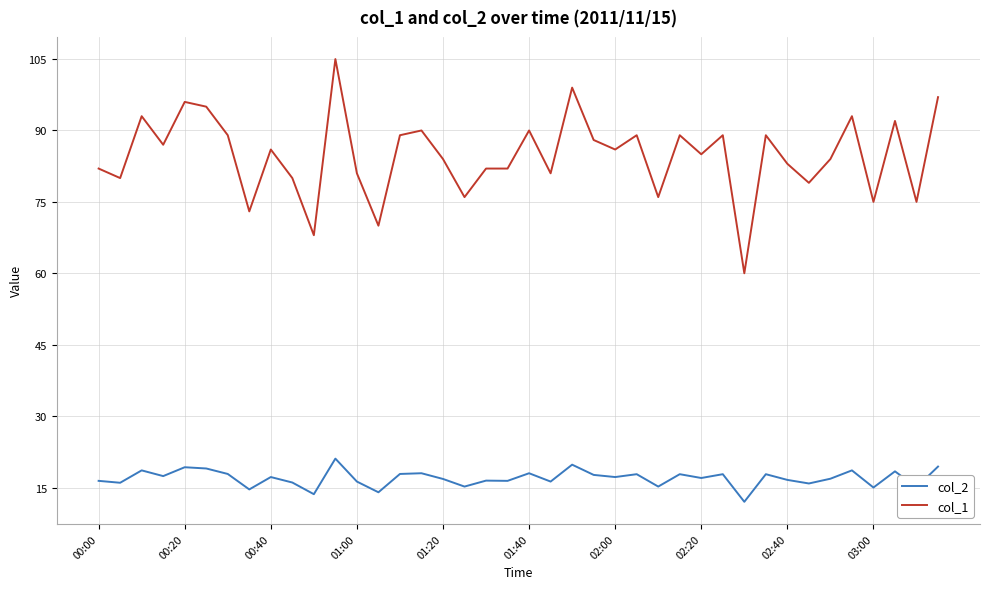

What is the difference between the maximum and minimum values in the col_2 series?

9.1